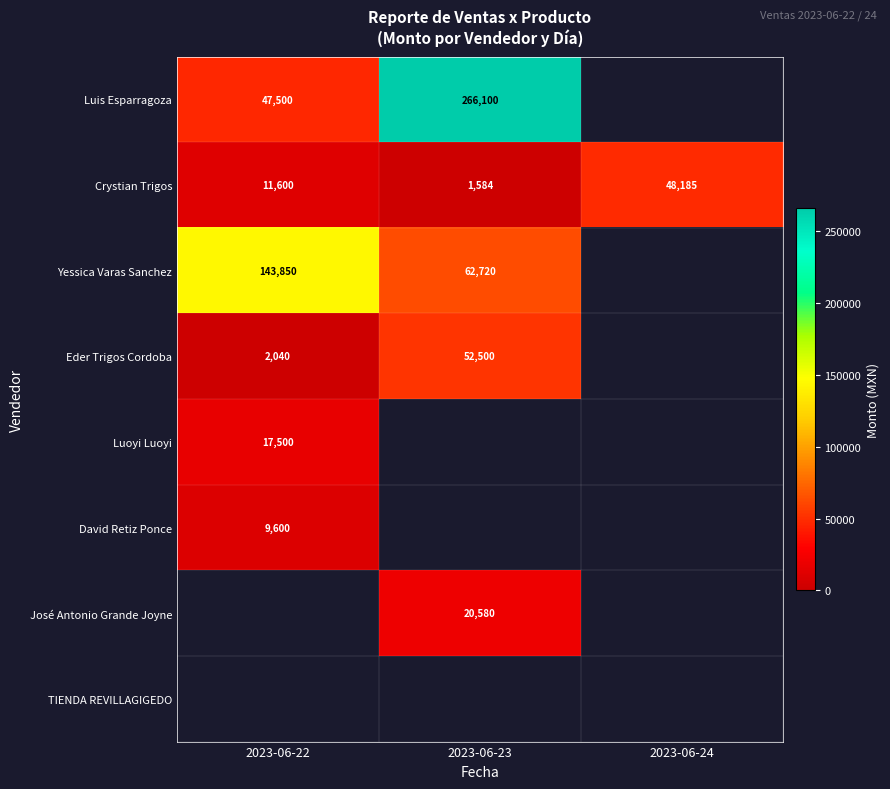

What value does the Crystian Trigos series have at 2023-06-22?

11600